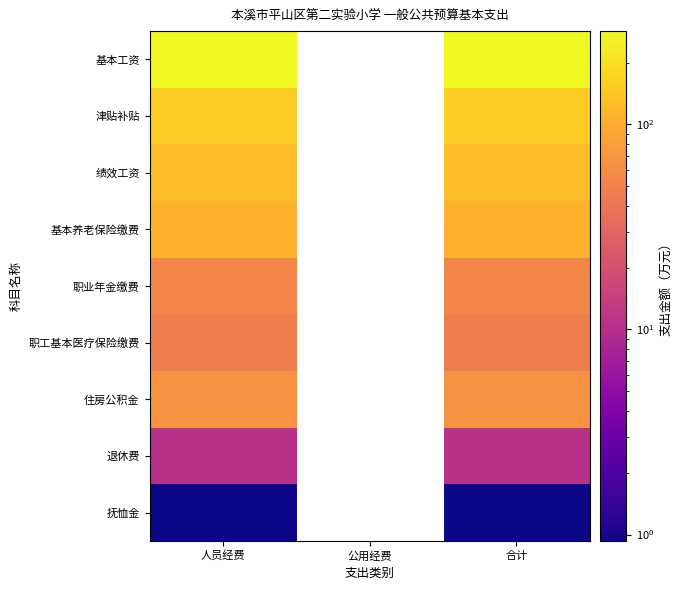

At how many categories does at least one series exceed 248?

2